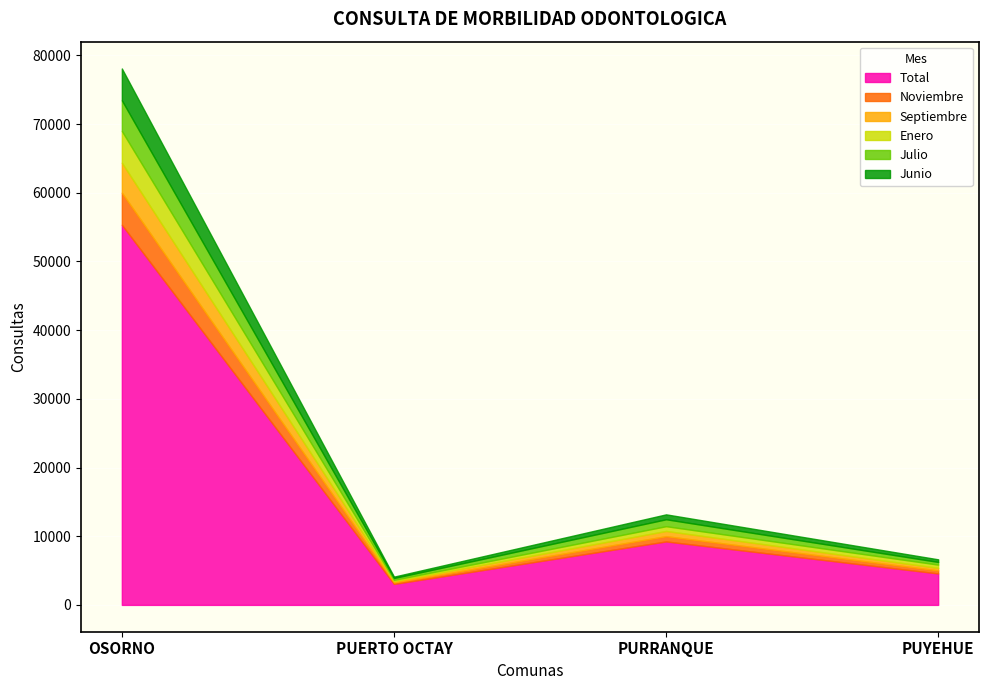

Reading left to right, list all the values displayed in this chart.

Total: 55327	3053	9238	4578
Noviembre: 4675	229	770	449
Septiembre: 4363	189	755	364
Enero: 4622	178	694	472
Julio: 4461	263	1010	392
Junio: 4633	202	714	379